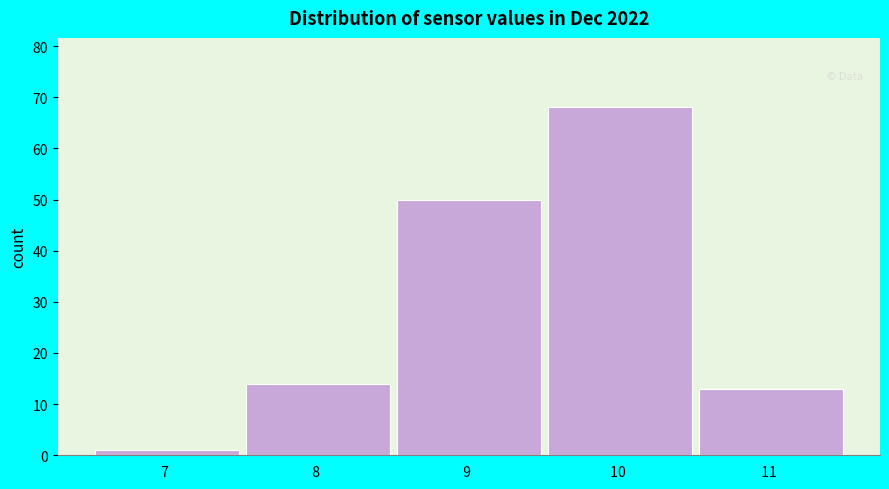

Reading left to right, extract all data points from this chart.

1	14	50	68	13